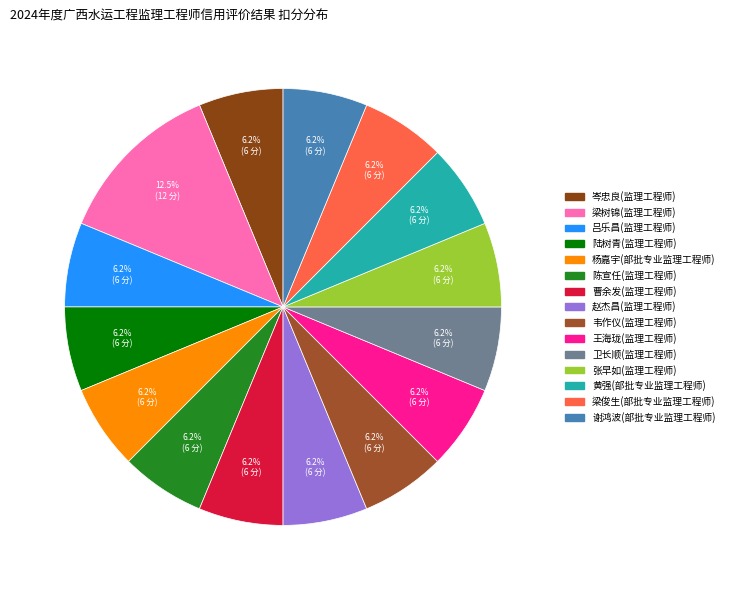

Count the number of slices in the pie.

15